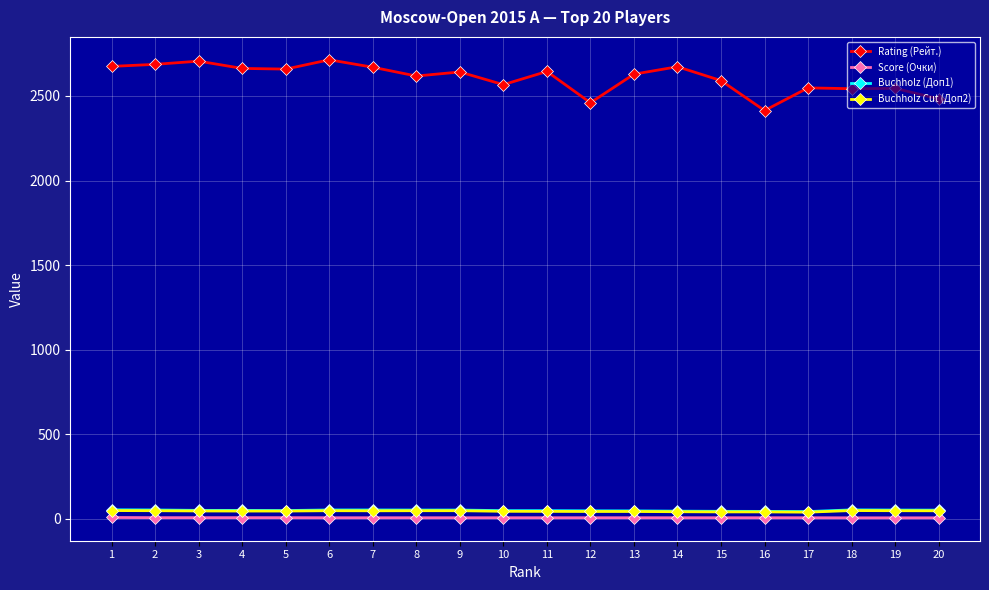

True or false: Score (Очки) and Buchholz (Доп1) intersect in this chart.

False